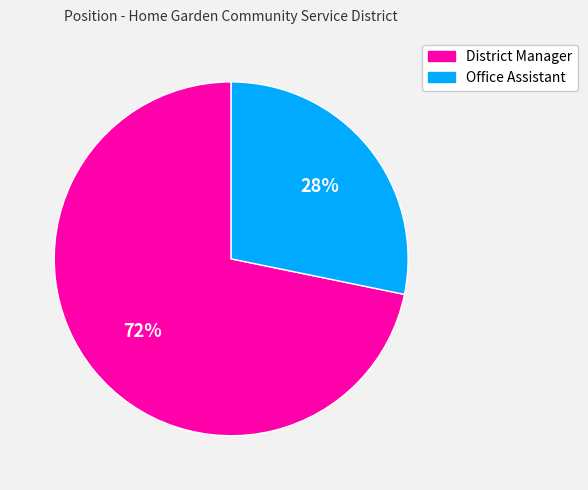

Is District Manager the majority of the pie?

Yes